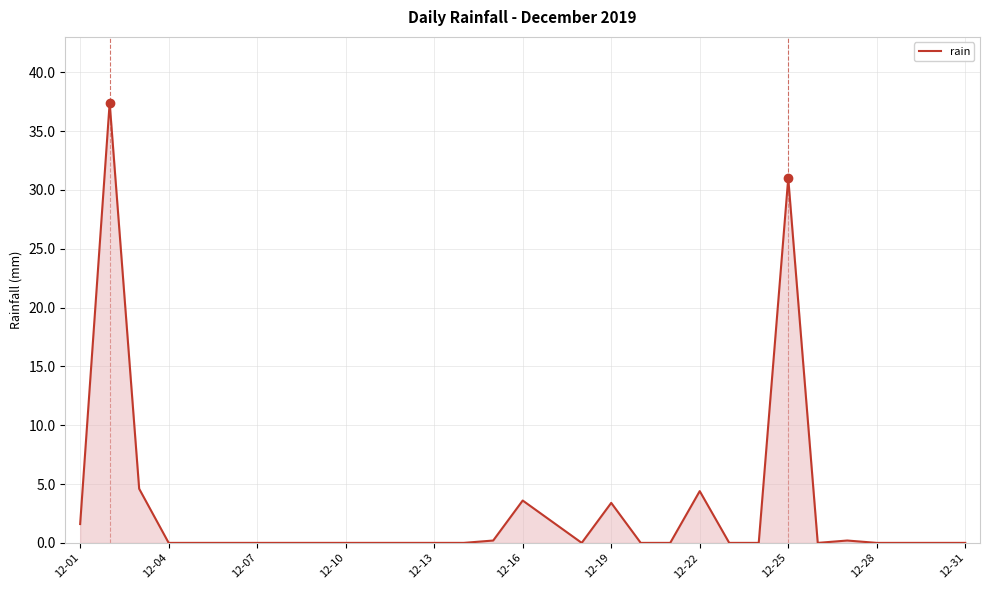

What is the greatest value displayed?

37.4